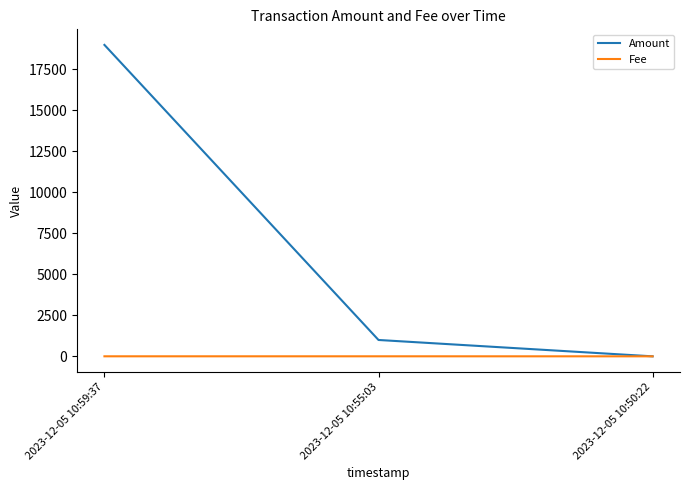

The value of Amount at 2023-12-05 10:59:37 is 18998.0. True or false?

True